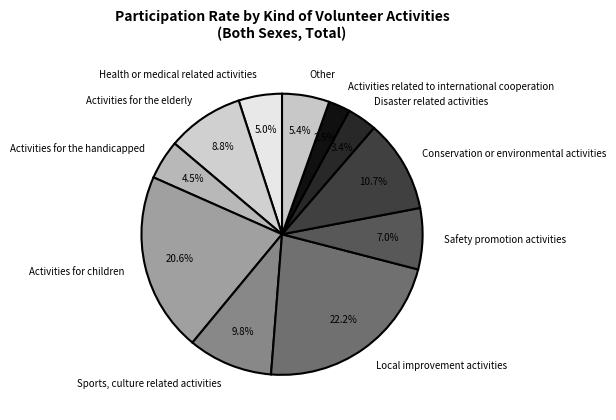

How many segments does this pie chart have?

11